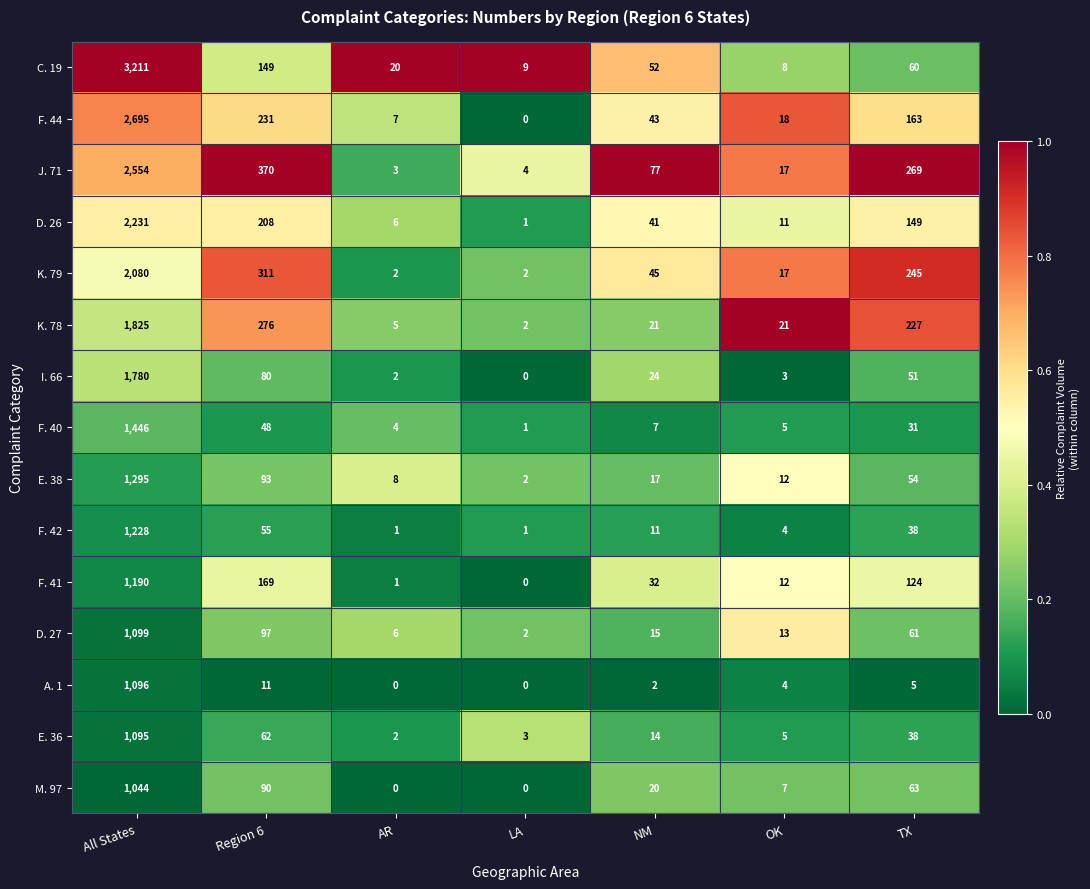

What is the difference between the highest and lowest values at All States?

2167